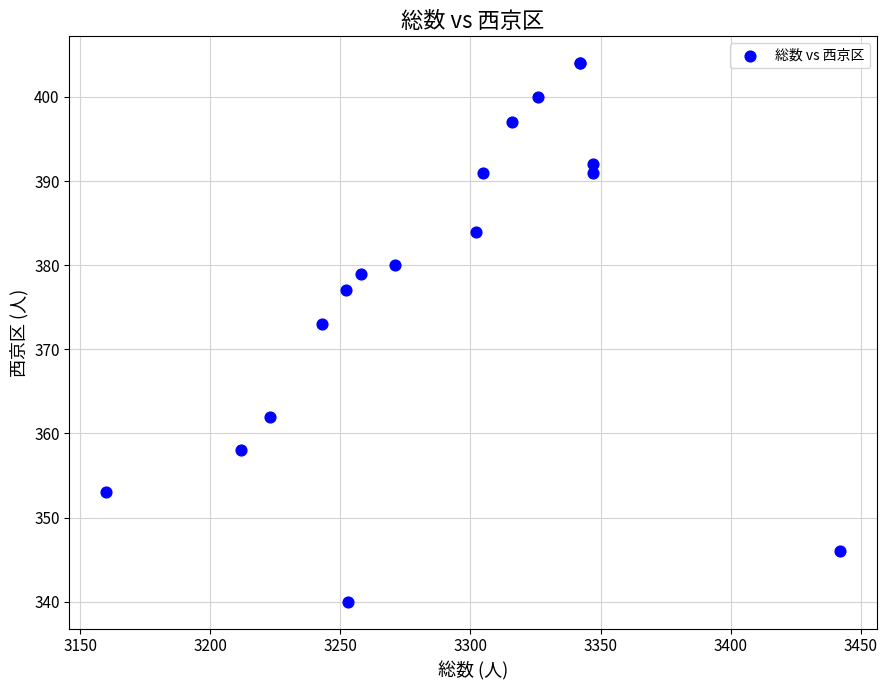

What Y value in the scatter plot is closest to 372?

373